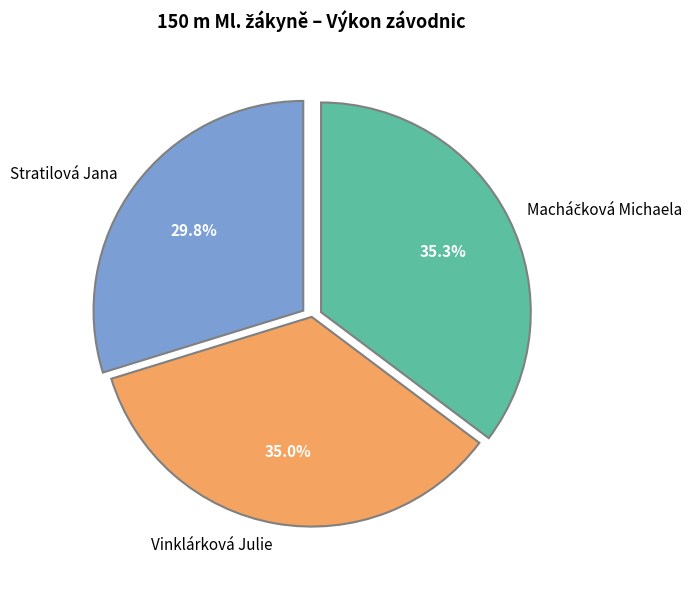

Does any single category account for the majority?

No